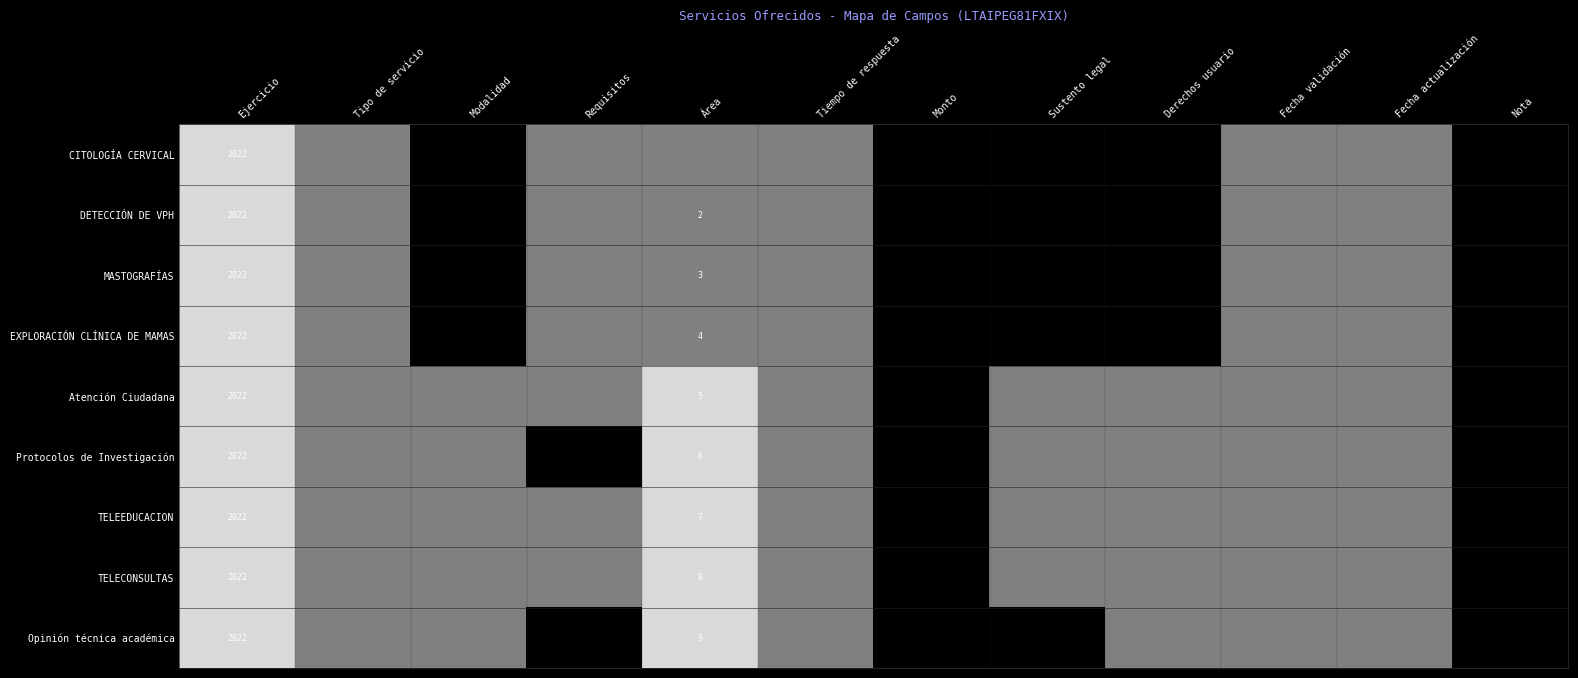

How many data points in EXPLORACIÓN CLÍNICA DE MAMAS are above 0?

7